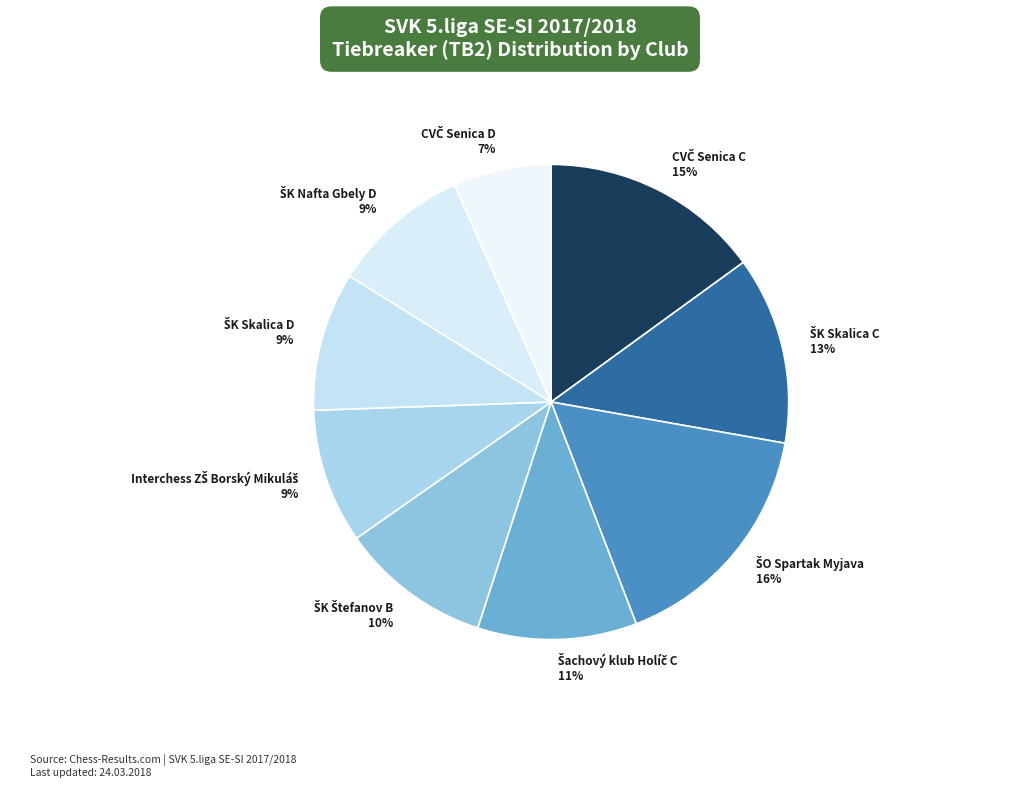

Is it true that Interchess ZŠ Borský Mikuláš is 9% of the pie?

True